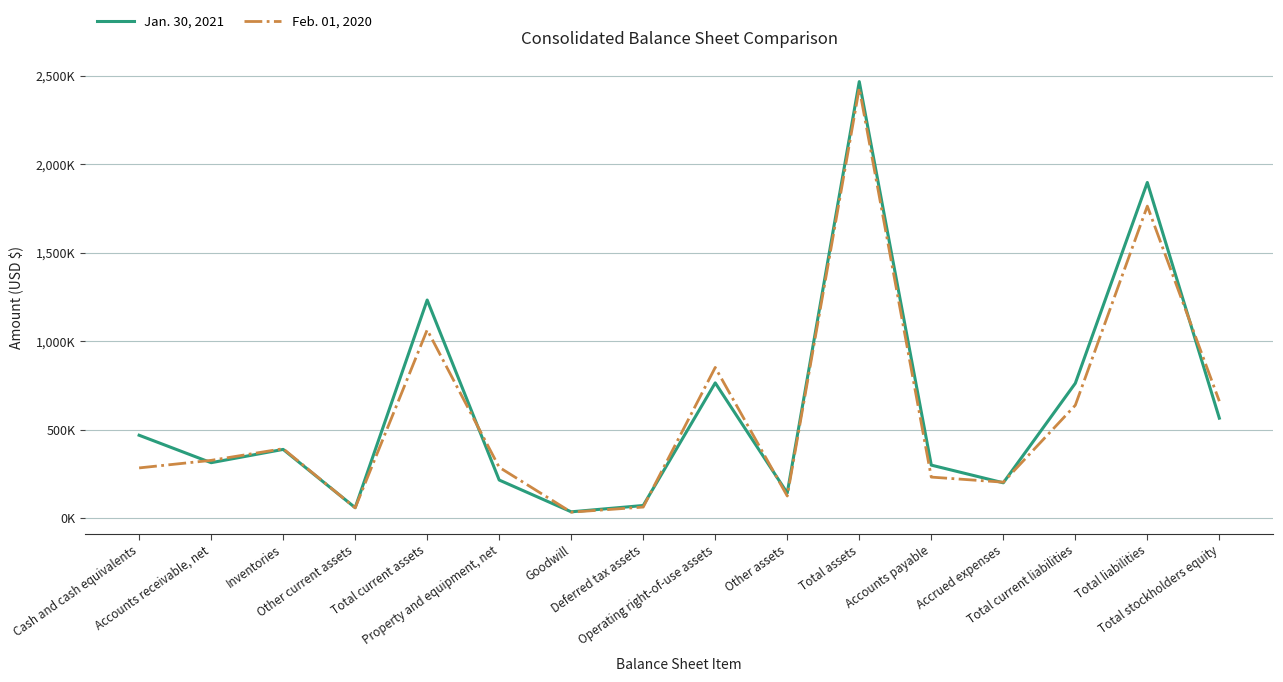

Does the chart have visible grid lines?

Yes